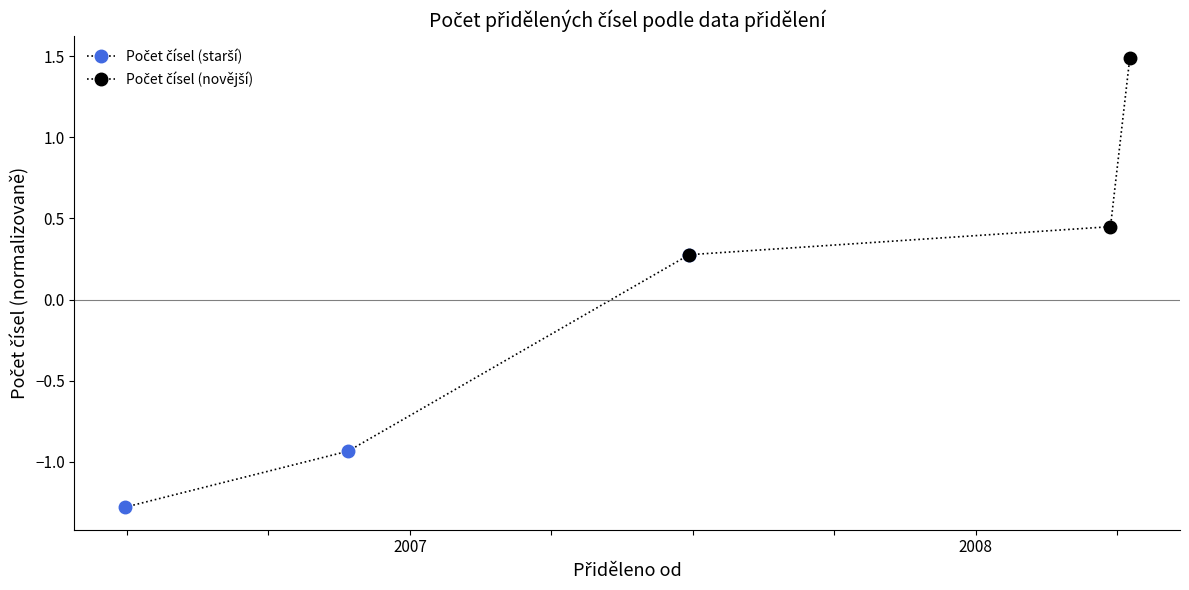

What is the value of the Počet čísel (novější) point at the 2nd from the left?

0.4